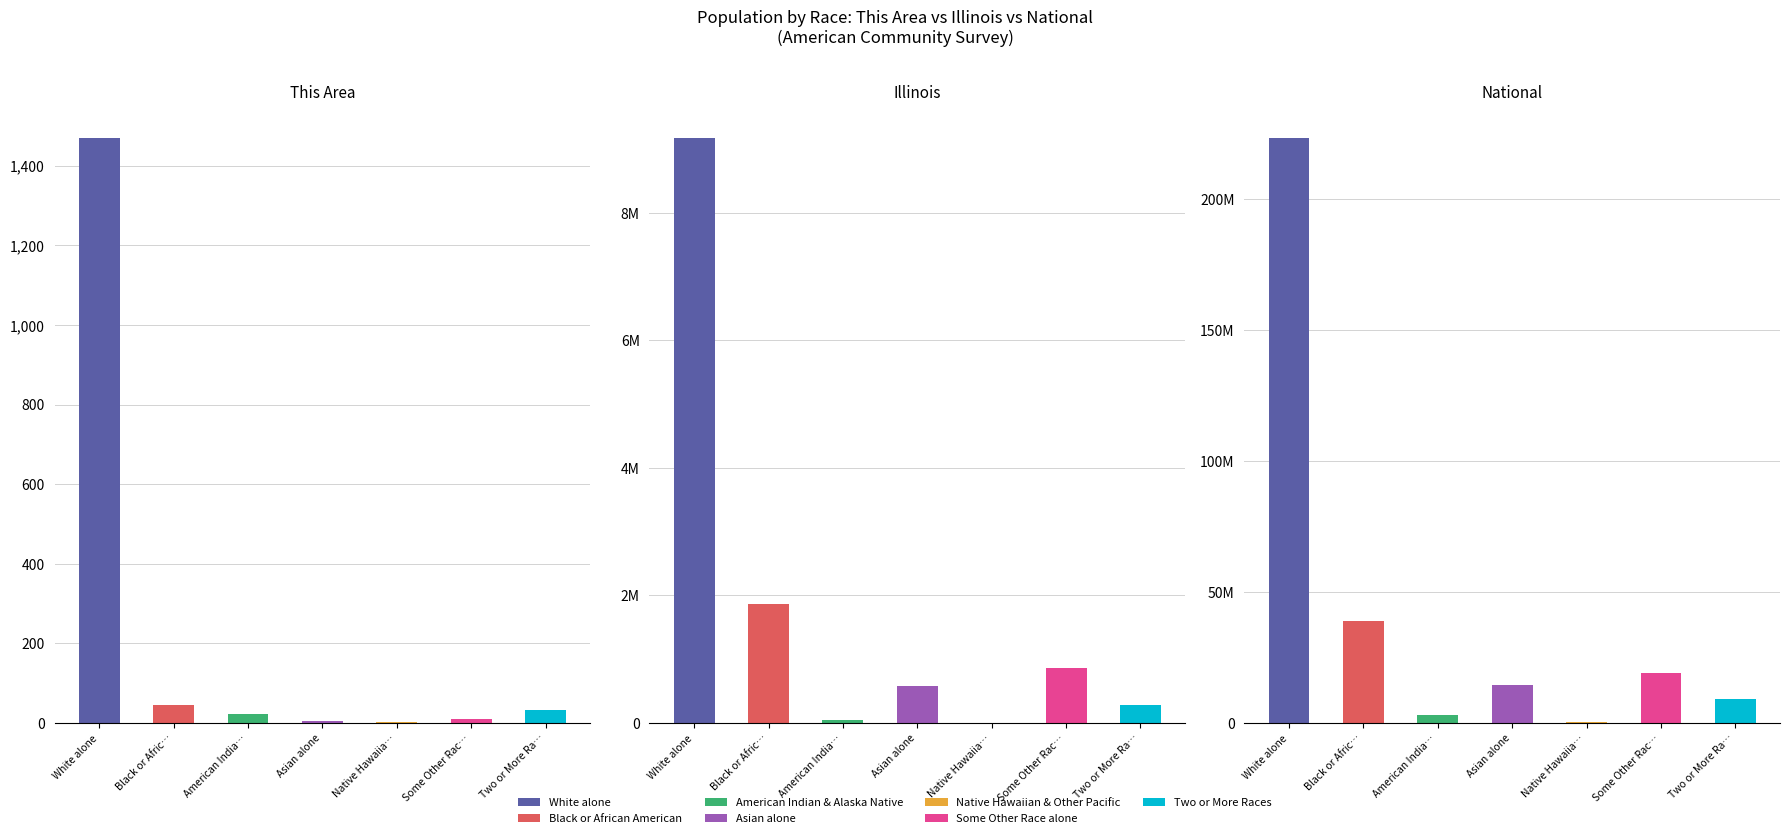

Is the value of Illinois at Native Hawaiia… greater than the value of National at Native Hawaiia…?

No